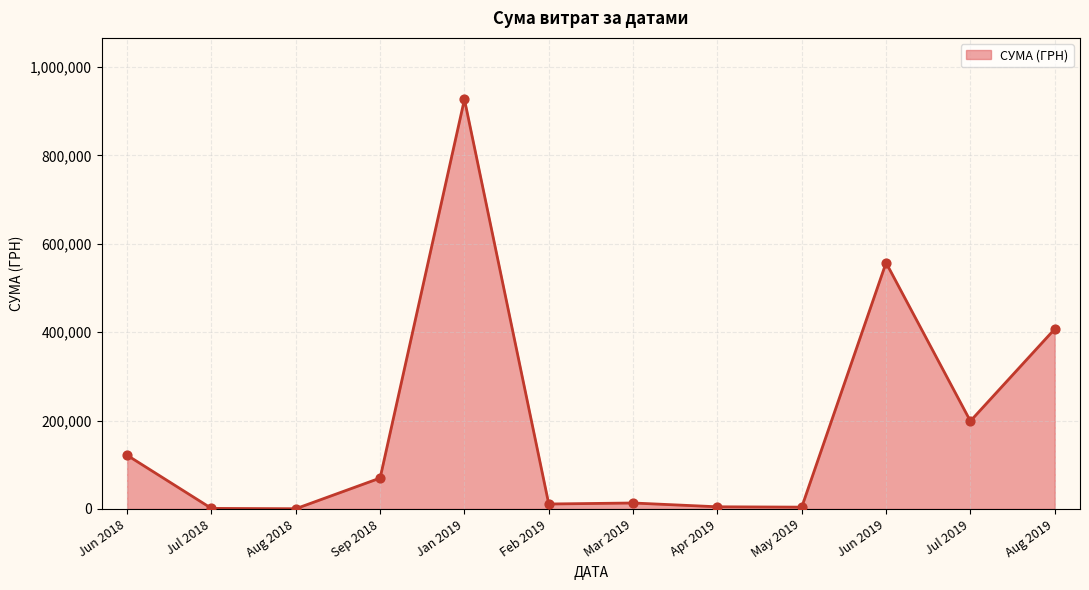

Where is the data nearest to the value 463794?

Aug 2019